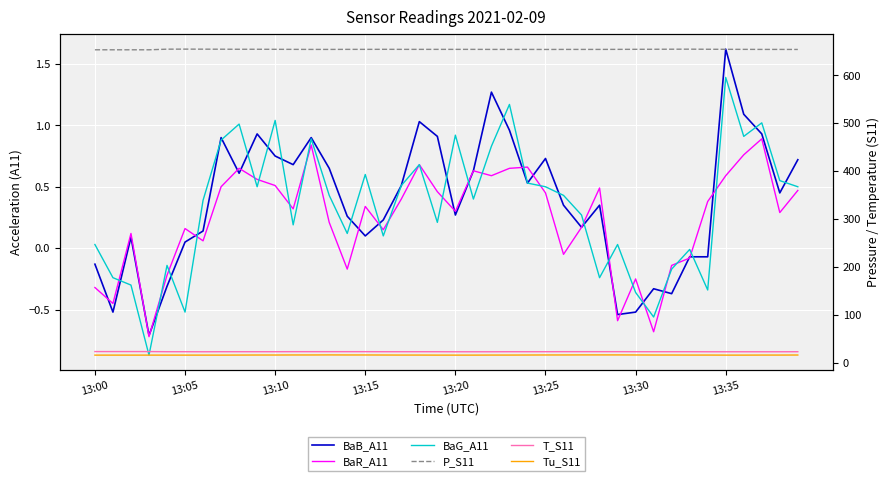

Is the value of T_S11 at 20 greater than the value of BaR_A11 at 38?

Yes